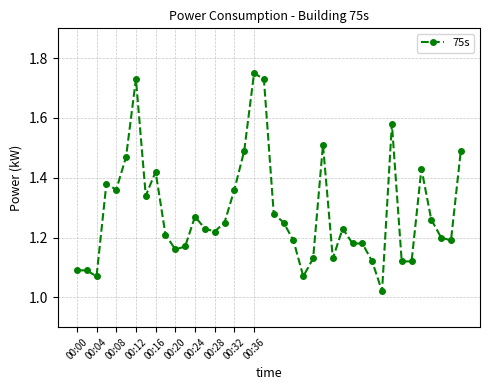

True or false: the data has more than 2 interior local peaks.

True